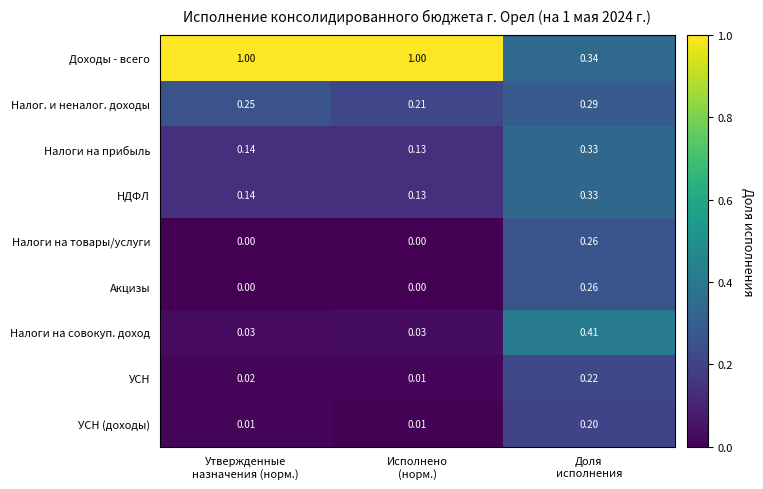

Which series has the largest total across all categories?

Доходы - всего